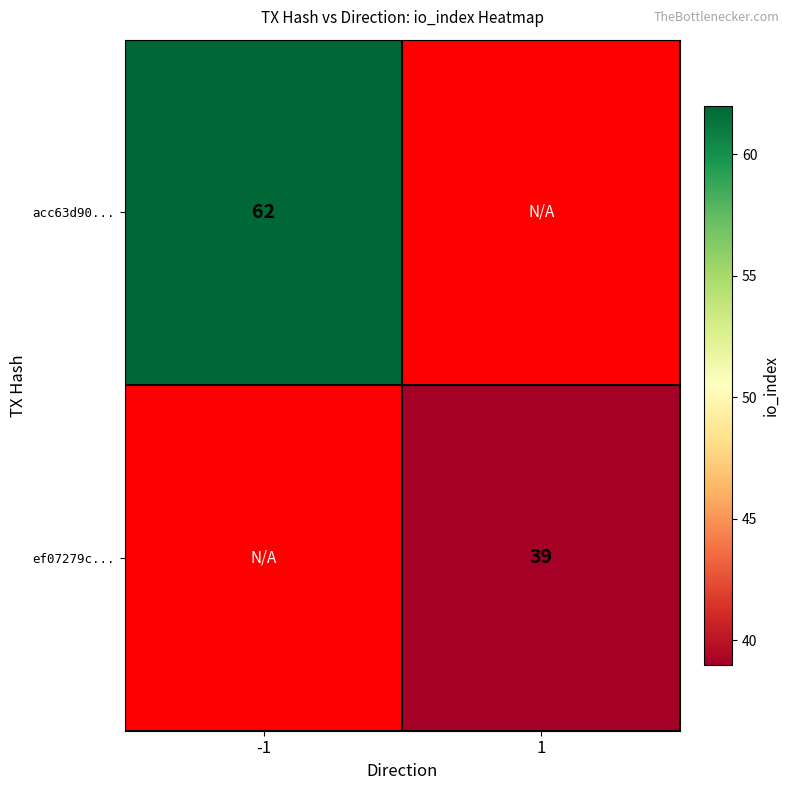

True or false: ef07279c... has a value of 65 at 1.

False